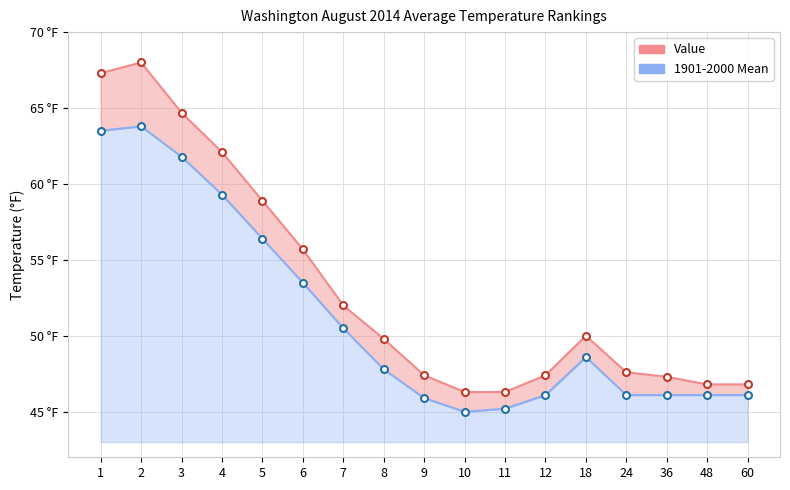

Is it true that Value equals 64.7 at 3?

True